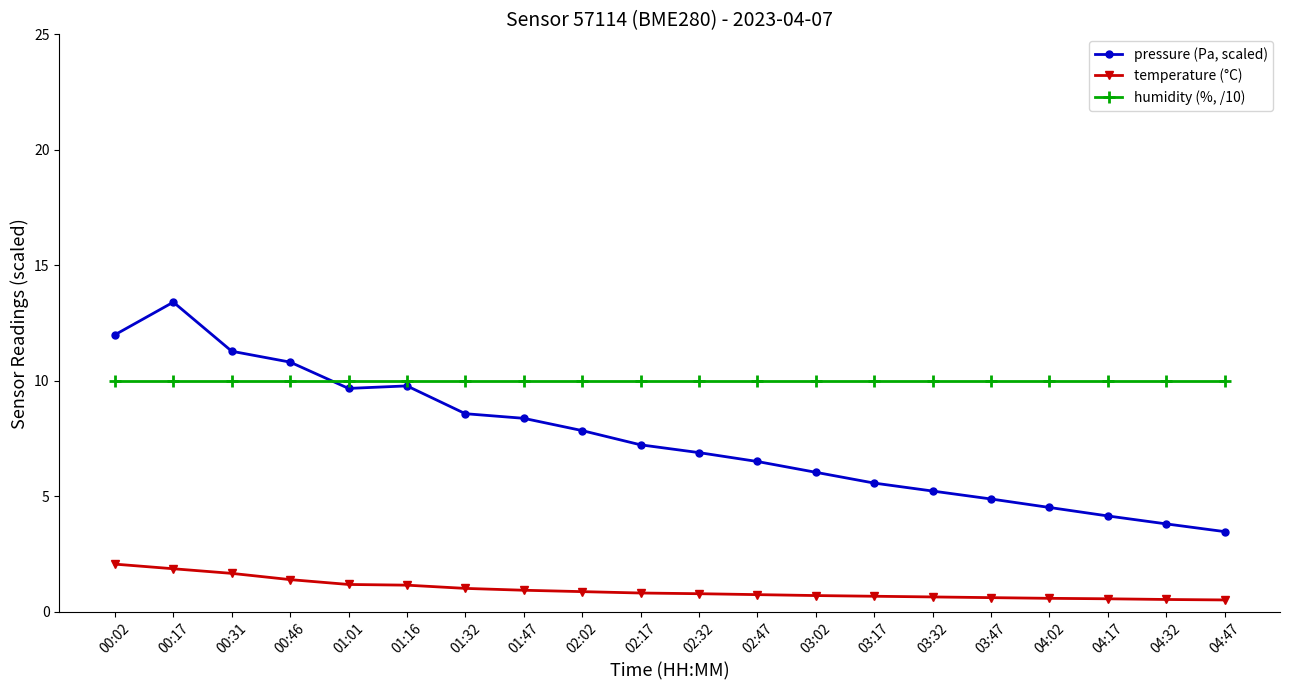

At how many categories does at least one series exceed 1?

20